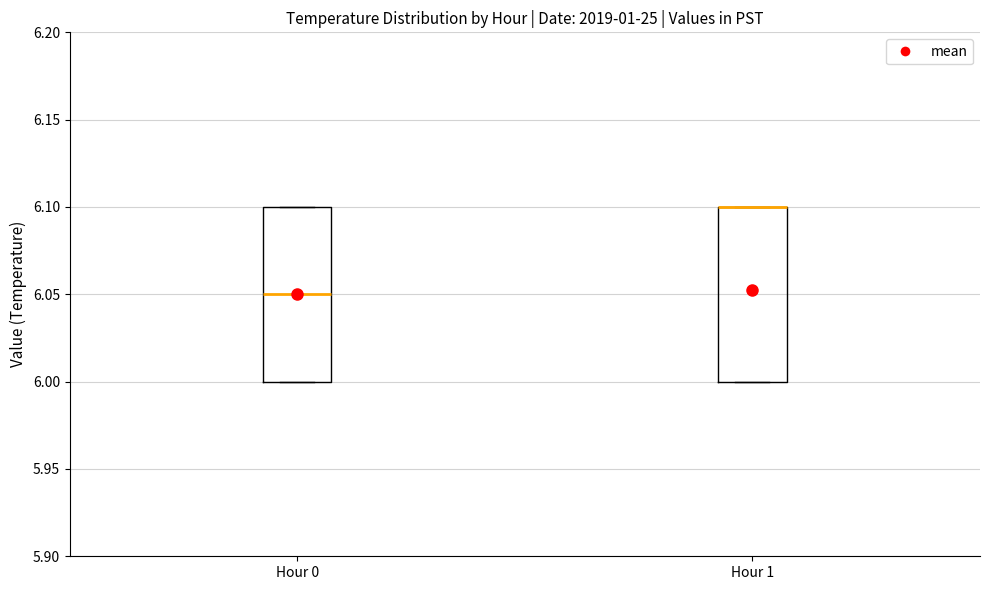

Reading left to right, read every box against the y-axis: the position of its median line, the range the box covers, and the ends of its whiskers. The values are not printed on the chart, so give them approximately, as read against the axis.

Hour 0: median 6.05, box 6.00 to 6.10, whiskers 6.00 to 6.10
Hour 1: median 6.10 (drawn on the box's upper edge), box 6.00 to 6.10, whiskers 6.00 to 6.10